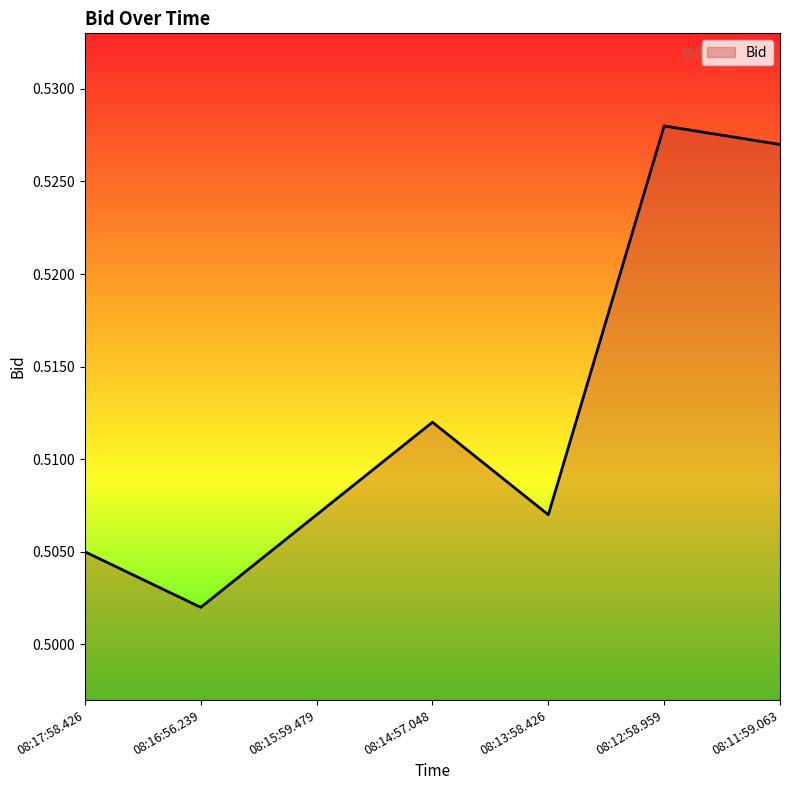

How many categories are shown in the chart?

7